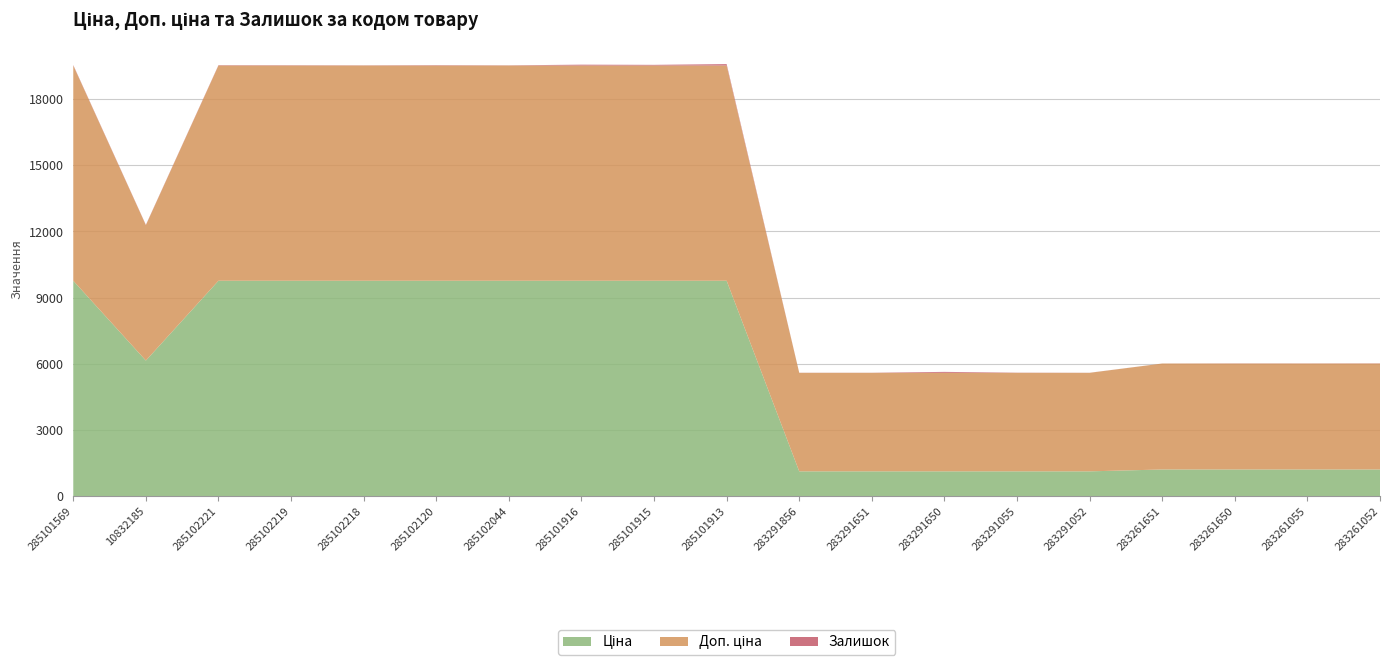

Reading left to right, transcribe all the data shown in this chart.

Ціна: 285101569=9764.4	10832185=6143.2	285102221=9764.4	285102219=9764.4	285102218=9764.4	285102120=9764.4	285102044=9764.4	285101916=9764.4	285101915=9764.4	285101913=9764.4	283291856=1117.4	283291651=1117.4	283291650=1117.4	283291055=1117.4	283291052=1117.4	283261651=1201.7	283261650=1201.7	283261055=1201.7	283261052=1201.7
Доп. ціна: 285101569=9764.4	10832185=6143.2	285102221=9764.4	285102219=9764.4	285102218=9764.4	285102120=9764.4	285102044=9764.4	285101916=9764.4	285101915=9764.4	285101913=9764.4	283291856=4469.5	283291651=4469.5	283291650=4469.5	283291055=4469.5	283291052=4469.5	283261651=4806.8	283261650=4806.8	283261055=4806.8	283261052=4806.8
Залишок: 285101569=19.0	10832185=14.0	285102221=16.0	285102219=13.0	285102218=8.0	285102120=16.0	285102044=8.0	285101916=38.0	285101915=30.0	285101913=63.0	283291856=4.0	283291651=4.0	283291650=43.0	283291055=7.0	283291052=3.0	283261651=1.0	283261650=6.0	283261055=5.0	283261052=8.0